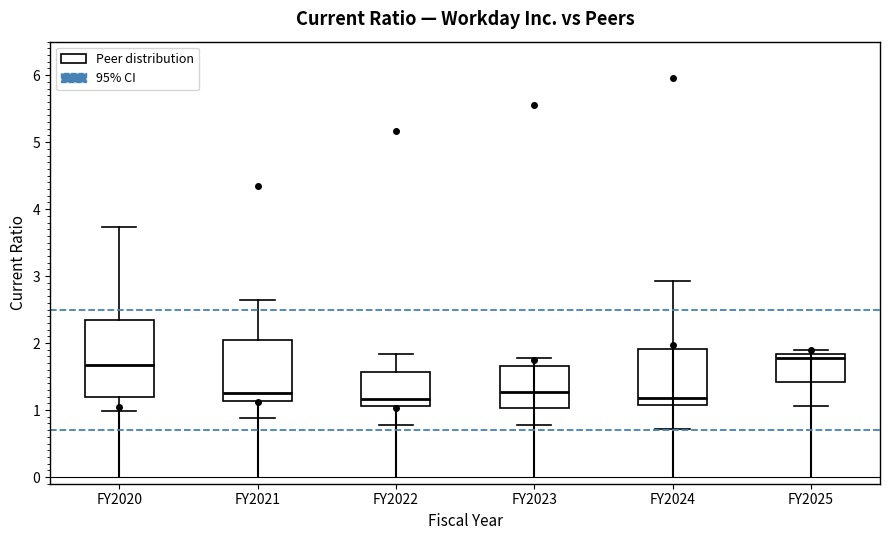

Reading left to right, transcribe this box plot: for each box, give where its median line is, the range the box spans, and where its two whiskers end, as read against the y-axis. The values are not printed on the chart, so give them approximately, as read against the axis.

FY2020: median 1.7, box 1.2 to 2.4, whiskers 1.0 to 3.7
FY2021: median 1.3, box 1.1 to 2.0, whiskers 0.9 to 2.7
FY2022: median 1.2, box 1.1 to 1.6, whiskers 0.8 to 1.8
FY2023: median 1.3, box 1.0 to 1.7, whiskers 0.8 to 1.8
FY2024: median 1.2, box 1.1 to 1.9, whiskers 0.7 to 2.9
FY2025: median 1.8 (just below the box's upper edge), box 1.4 to 1.8, whiskers 1.1 to 1.9